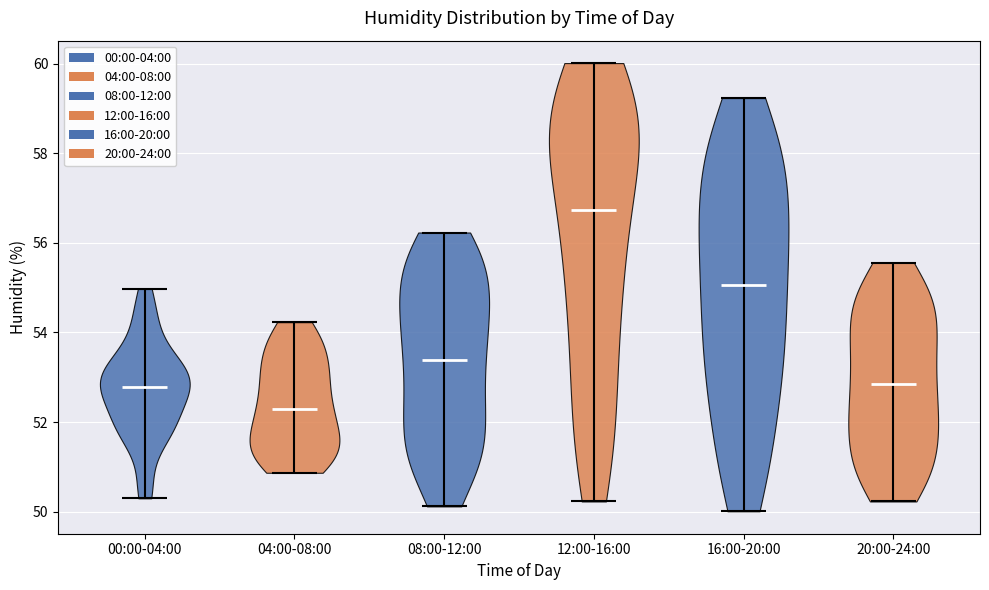

Reading left to right, read every violin against the y-axis: where its median line is, and the lowest and highest points it reaches. The values are not printed on the chart, so give them approximately, as read against the axis.

00:00-04:00: median line 52.8, lowest point 50.4, highest point 55.0
04:00-08:00: median line 52.2, lowest point 50.8, highest point 54.2
08:00-12:00: median line 53.4, lowest point 50.2, highest point 56.2
12:00-16:00: median line 56.8, lowest point 50.2, highest point 60.0
16:00-20:00: median line 55.0, lowest point 50.0, highest point 59.2
20:00-24:00: median line 52.8, lowest point 50.2, highest point 55.6